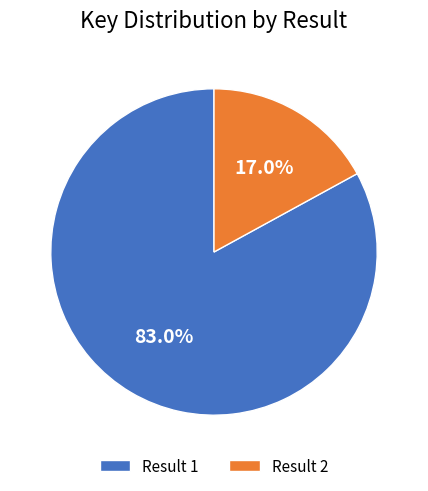

Which slice is the largest?

Result 1